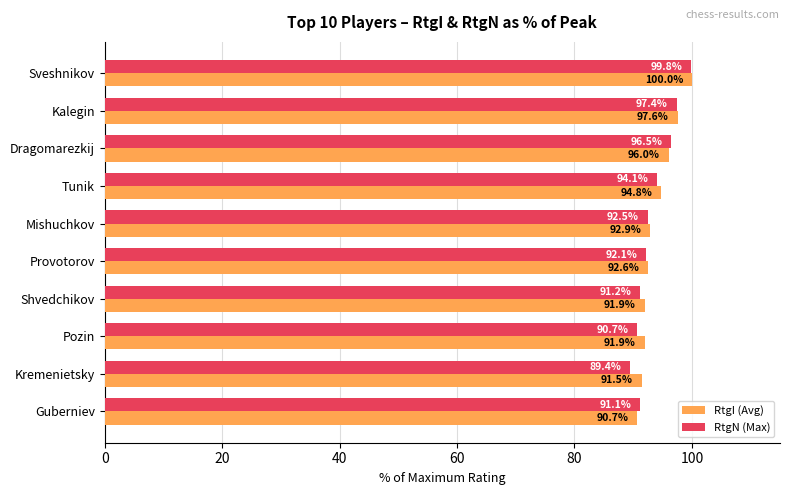

What is the difference between the highest and lowest values at Mishuchkov?

0.4